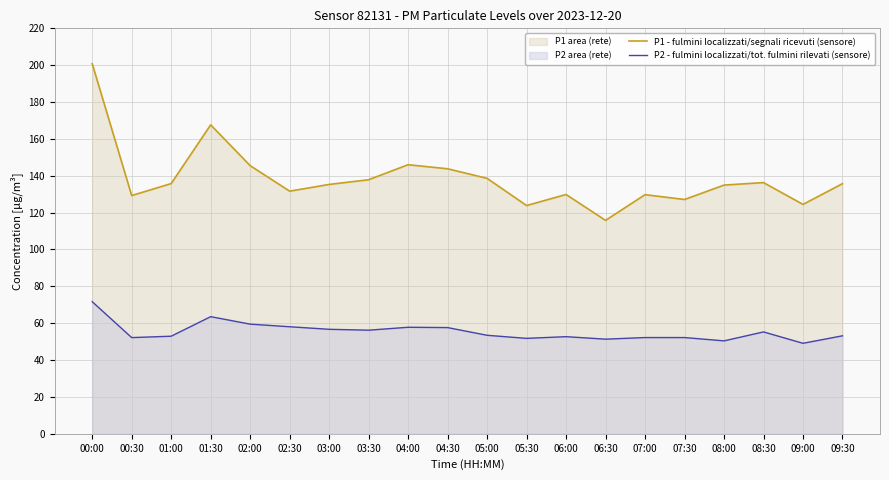

True or false: P1 - fulmini localizzati/segnali ricevuti (sensore) and P2 - fulmini localizzati/tot. fulmini rilevati (sensore) cross at least once.

False